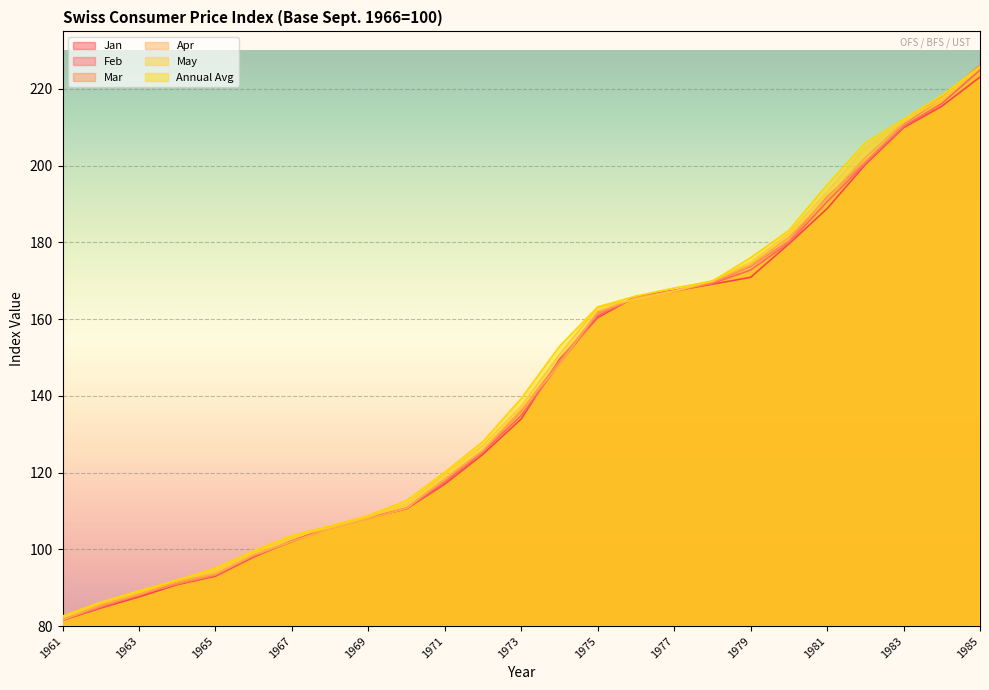

Which series has the largest range (max minus min)?

Mar